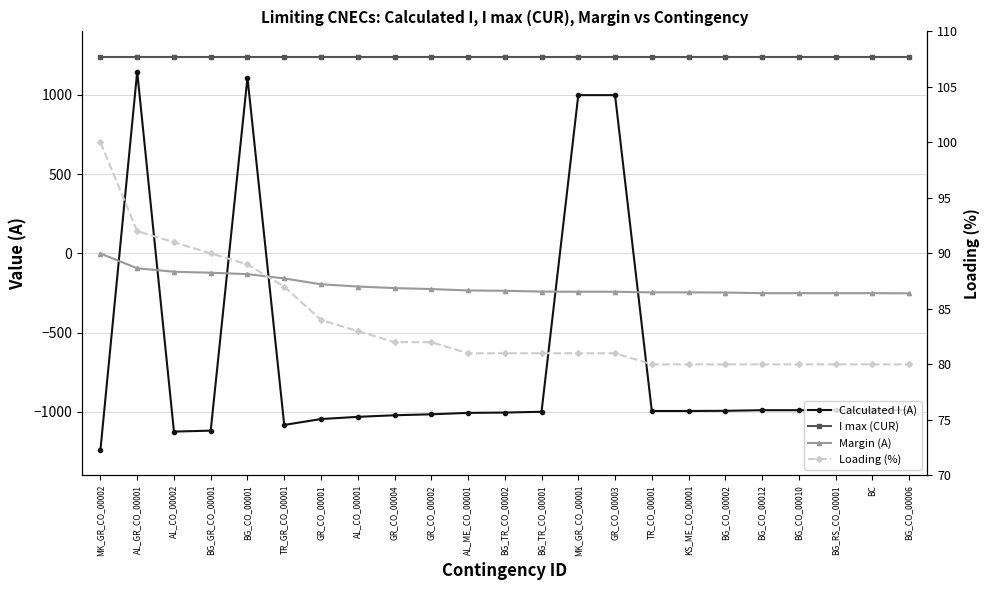

Rank the series by their maximum value, from highest to lowest.

I max (CUR), Calculated I (A), Loading (%), Margin (A)